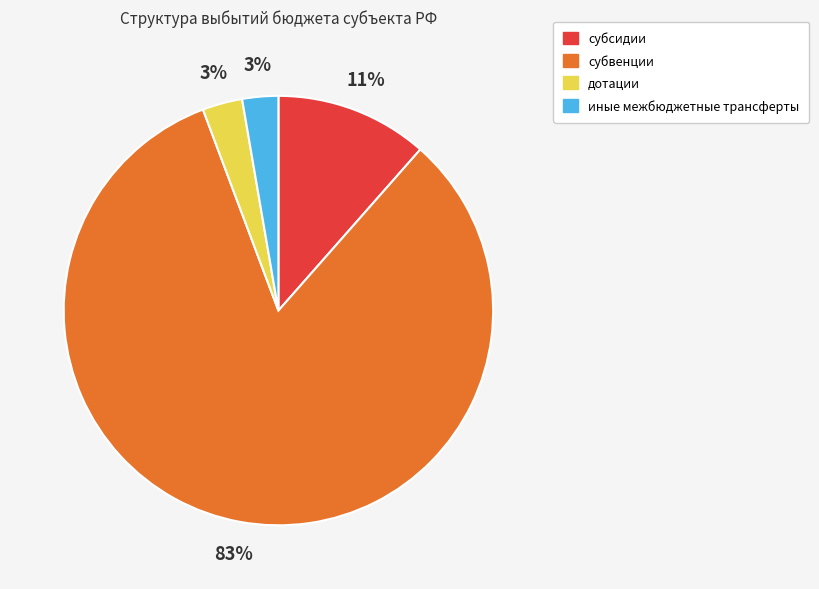

Count the number of slices in the pie.

4